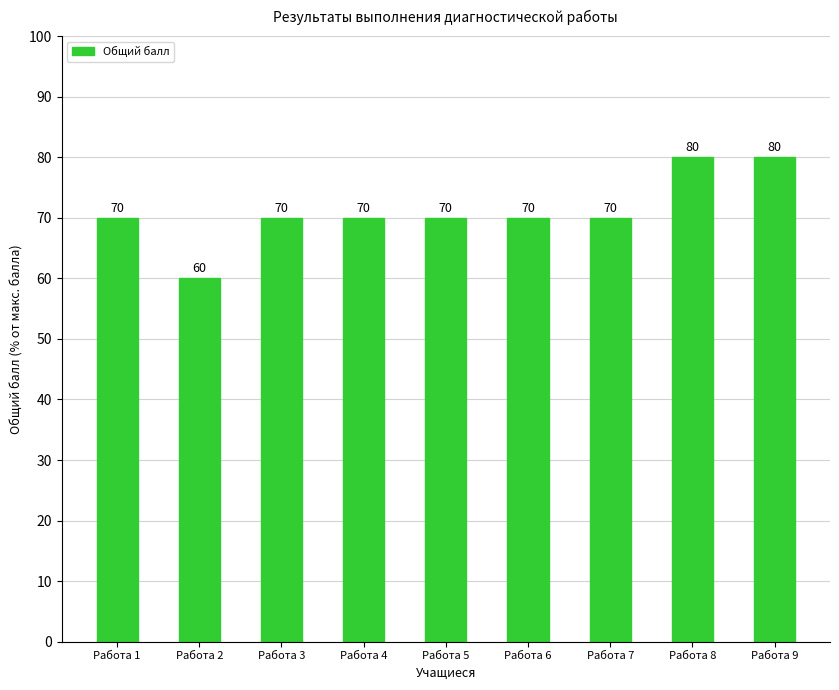

At which category does the chart reach its minimum across all series?

Работа 2